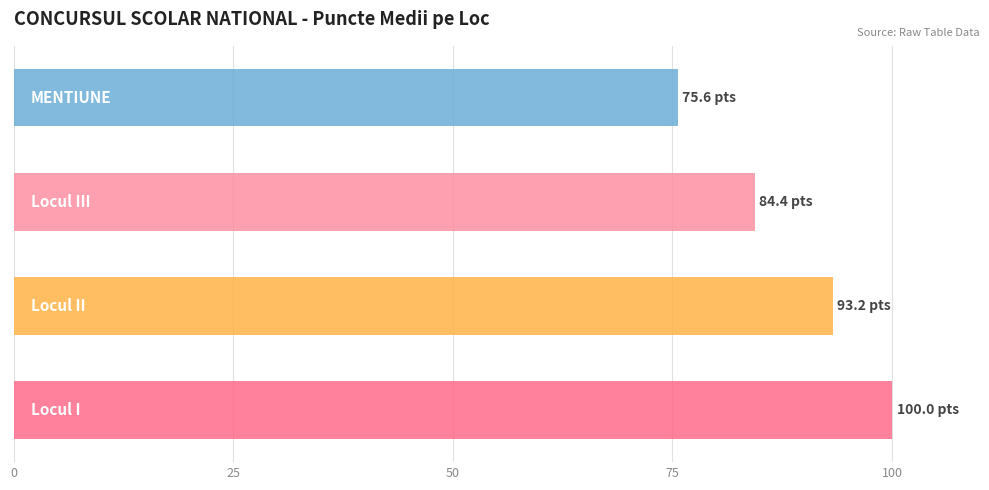

What is the maximum value shown in the chart?

100.0